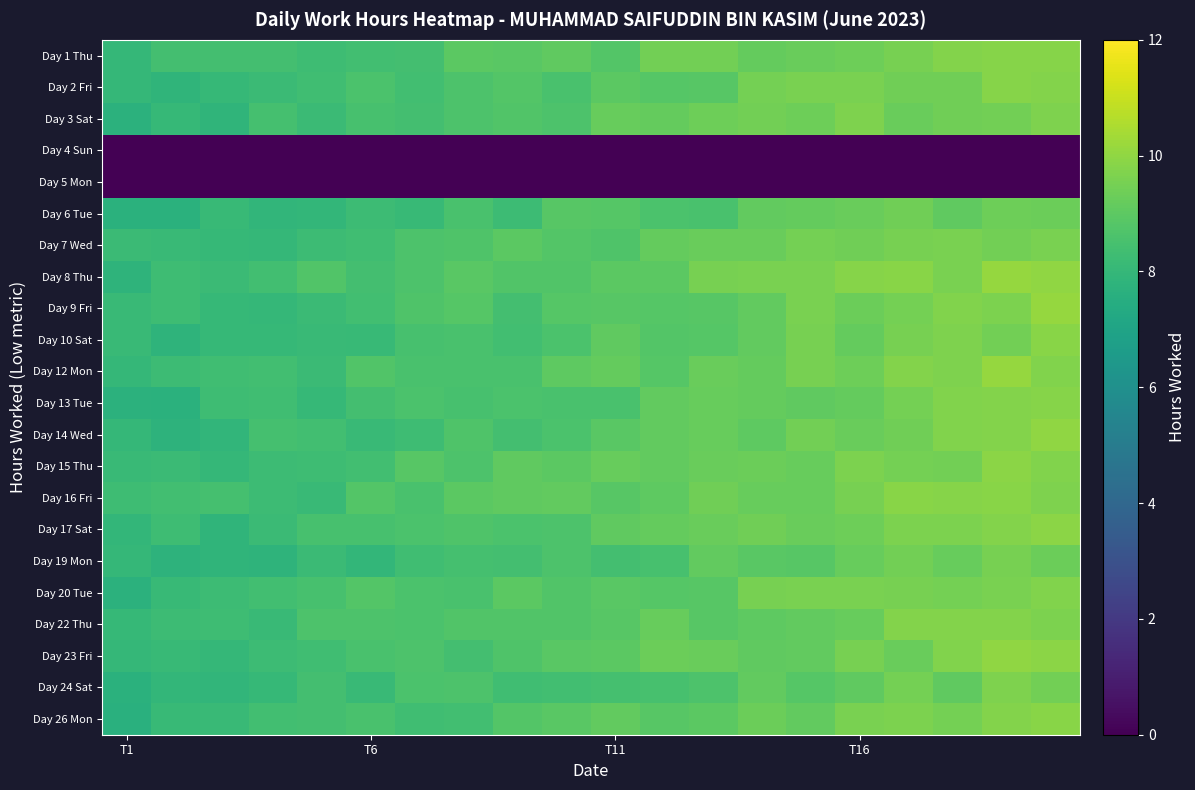

At how many categories does at least one series exceed 2?

20